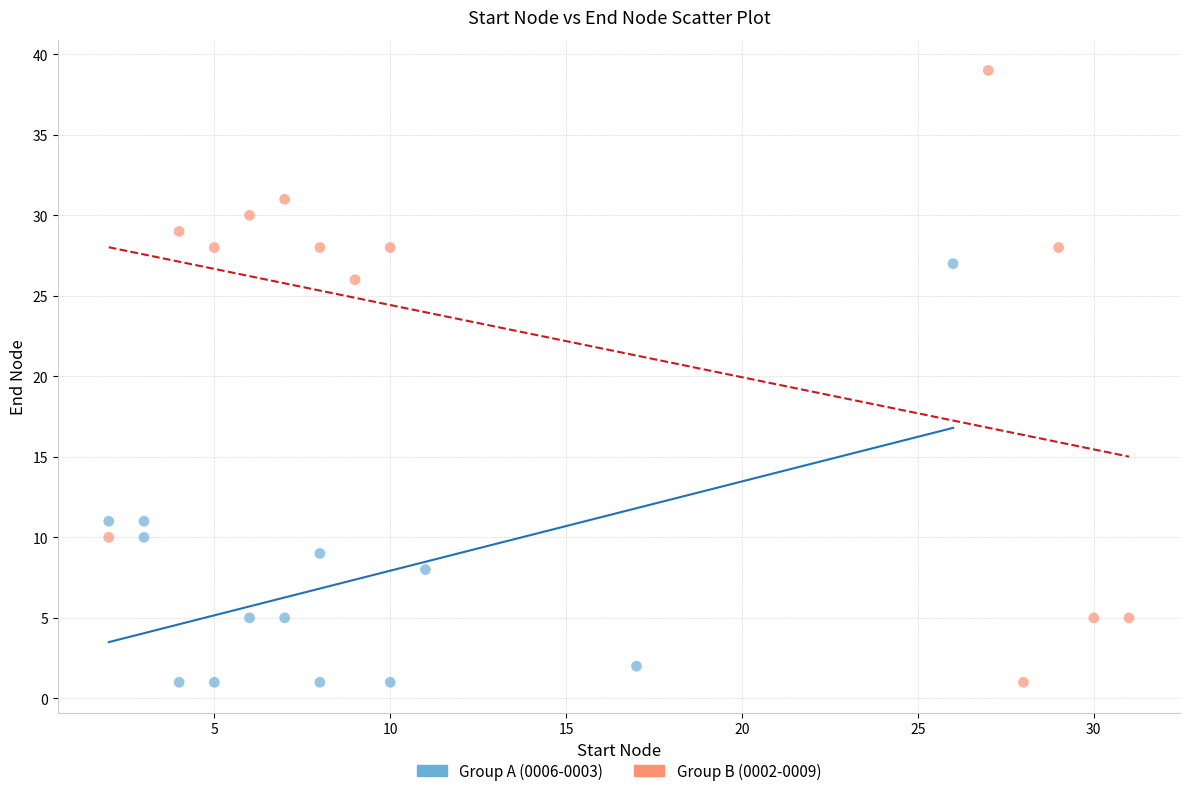

Which series has the widest spread of Y values?

Group B (0002-0009)